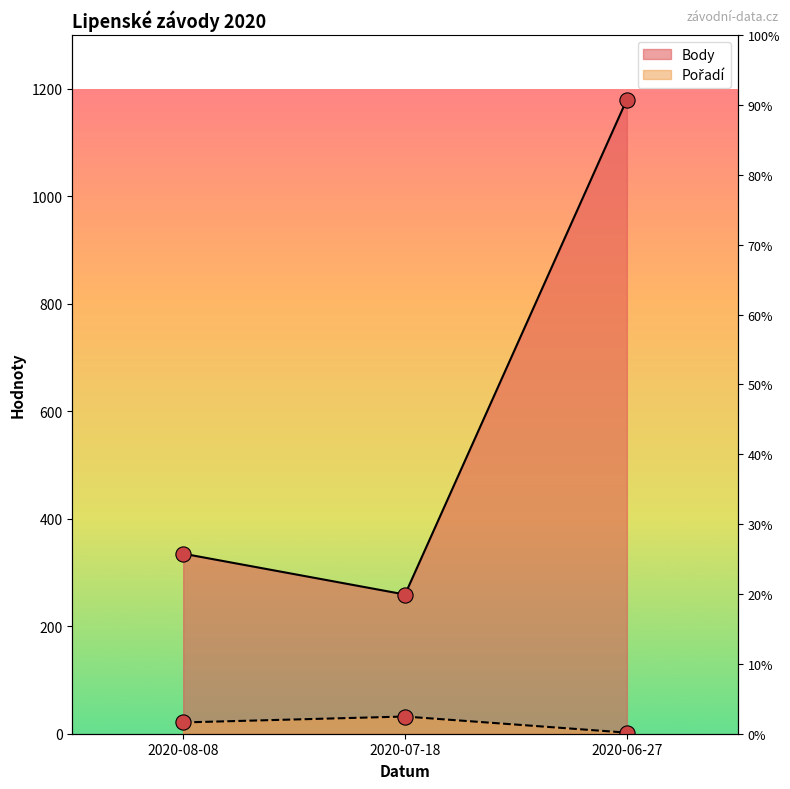

Which series reaches the maximum Y coordinate?

Body